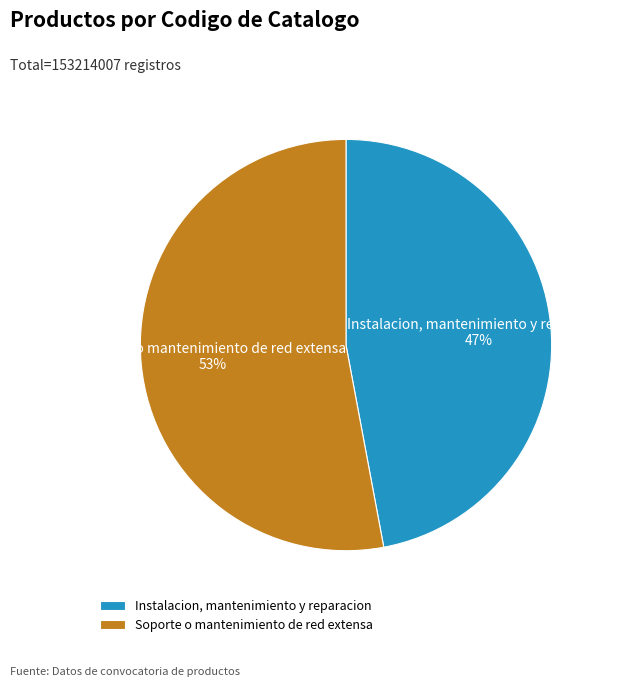

Is Instalacion, mantenimiento y reparacion the majority of the pie?

No